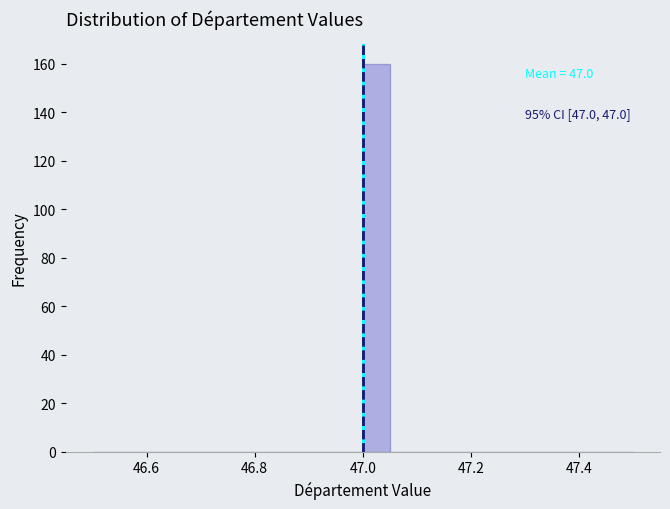

Read against the x-axis, roughly where is the centre of the tallest bar?

47.02